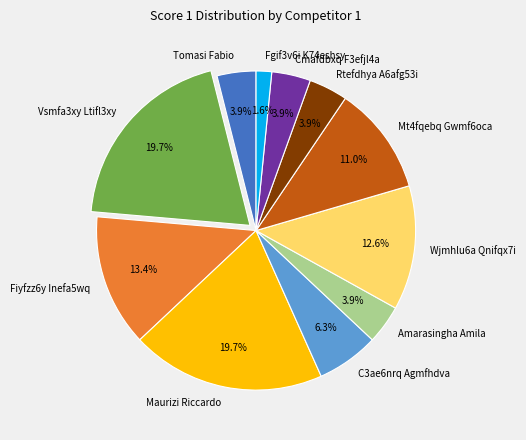

Is there any slice that represents more than half of the pie?

No